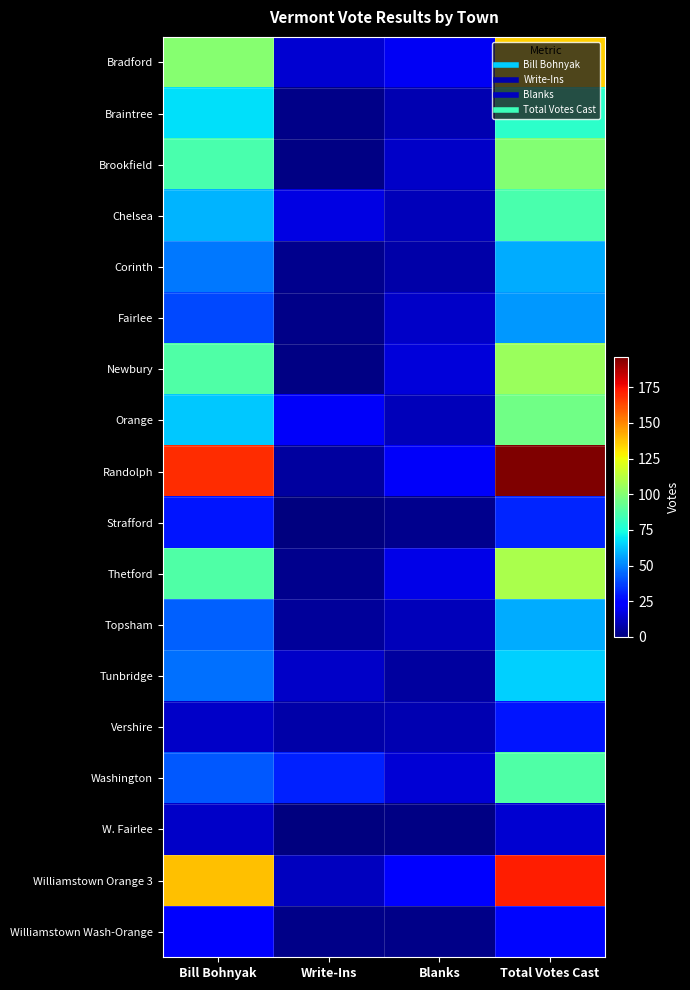

Reading left to right, transcribe all the data shown in this chart.

Bradford: Bill Bohnyak=101	Write-Ins=14	Blanks=20	Total Votes Cast=135
Braintree: Bill Bohnyak=68	Write-Ins=2	Blanks=9	Total Votes Cast=79
Brookfield: Bill Bohnyak=86	Write-Ins=1	Blanks=13	Total Votes Cast=100
Chelsea: Bill Bohnyak=59	Write-Ins=17	Blanks=10	Total Votes Cast=86
Corinth: Bill Bohnyak=48	Write-Ins=3	Blanks=7	Total Votes Cast=58
Fairlee: Bill Bohnyak=39	Write-Ins=2	Blanks=13	Total Votes Cast=54
Newbury: Bill Bohnyak=88	Write-Ins=1	Blanks=16	Total Votes Cast=105
Orange: Bill Bohnyak=63	Write-Ins=21	Blanks=10	Total Votes Cast=95
Randolph: Bill Bohnyak=169	Write-Ins=6	Blanks=21	Total Votes Cast=196
Strafford: Bill Bohnyak=29	Write-Ins=0	Blanks=3	Total Votes Cast=32
Thetford: Bill Bohnyak=88	Write-Ins=3	Blanks=18	Total Votes Cast=109
Topsham: Bill Bohnyak=43	Write-Ins=5	Blanks=10	Total Votes Cast=58
Tunbridge: Bill Bohnyak=46	Write-Ins=13	Blanks=6	Total Votes Cast=65
Vershire: Bill Bohnyak=13	Write-Ins=7	Blanks=9	Total Votes Cast=29
Washington: Bill Bohnyak=42	Write-Ins=31	Blanks=15	Total Votes Cast=88
W. Fairlee: Bill Bohnyak=13	Write-Ins=0	Blanks=1	Total Votes Cast=14
Williamstown Orange 3: Bill Bohnyak=138	Write-Ins=11	Blanks=23	Total Votes Cast=172
Williamstown Wash-Orange: Bill Bohnyak=22	Write-Ins=2	Blanks=2	Total Votes Cast=26